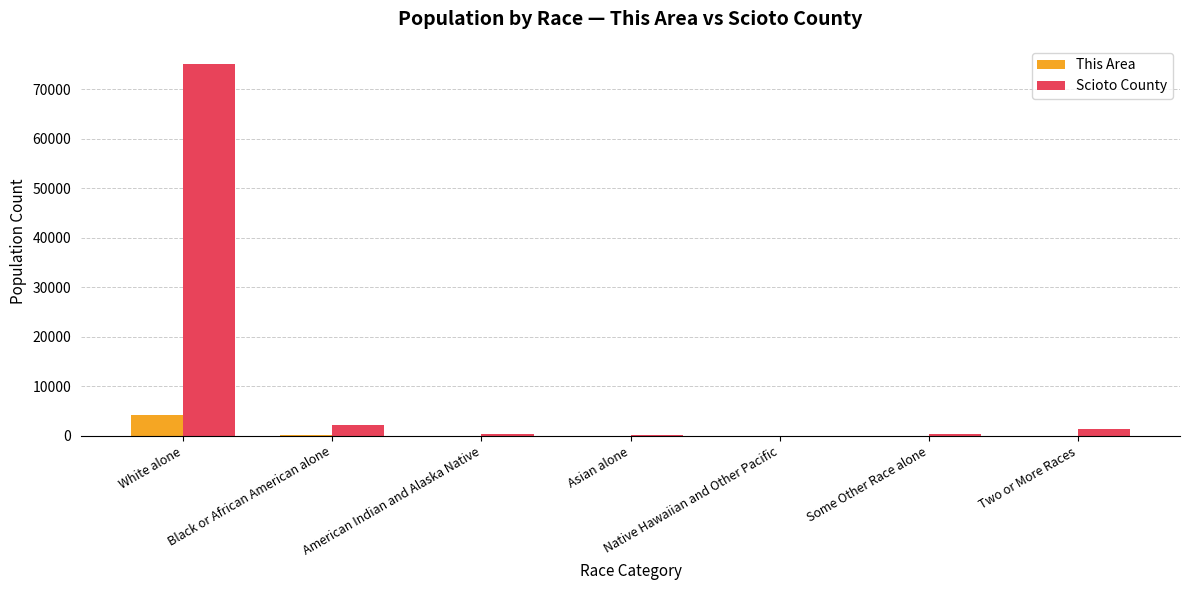

Does the chart contain stacked bars?

No